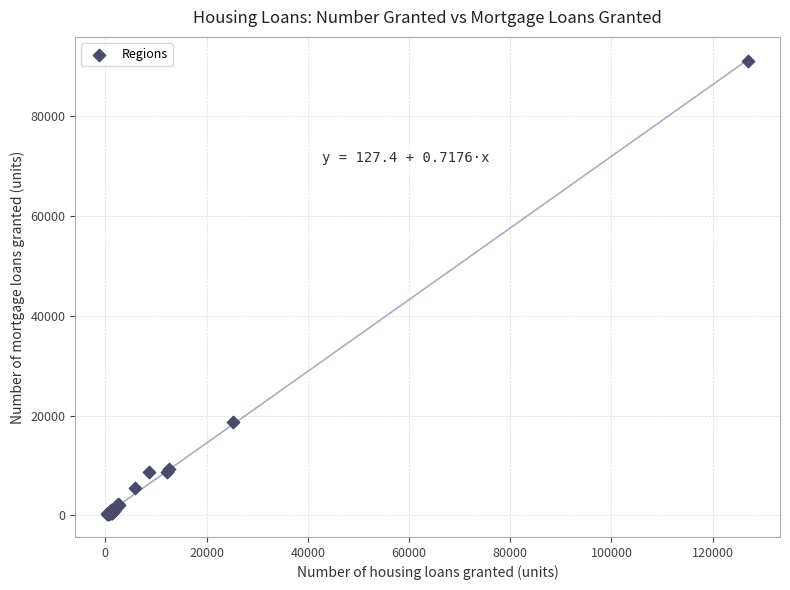

What Y value in the scatter plot is closest to 45587?

18779